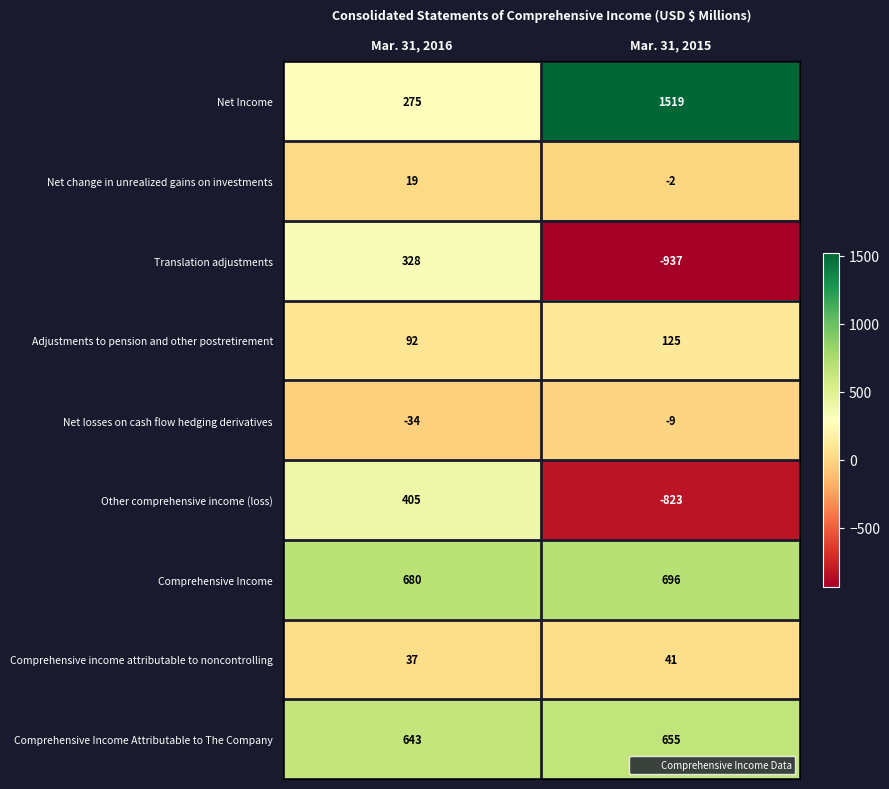

Which series changed the most between Mar. 31, 2016 and Mar. 31, 2015?

Translation adjustments